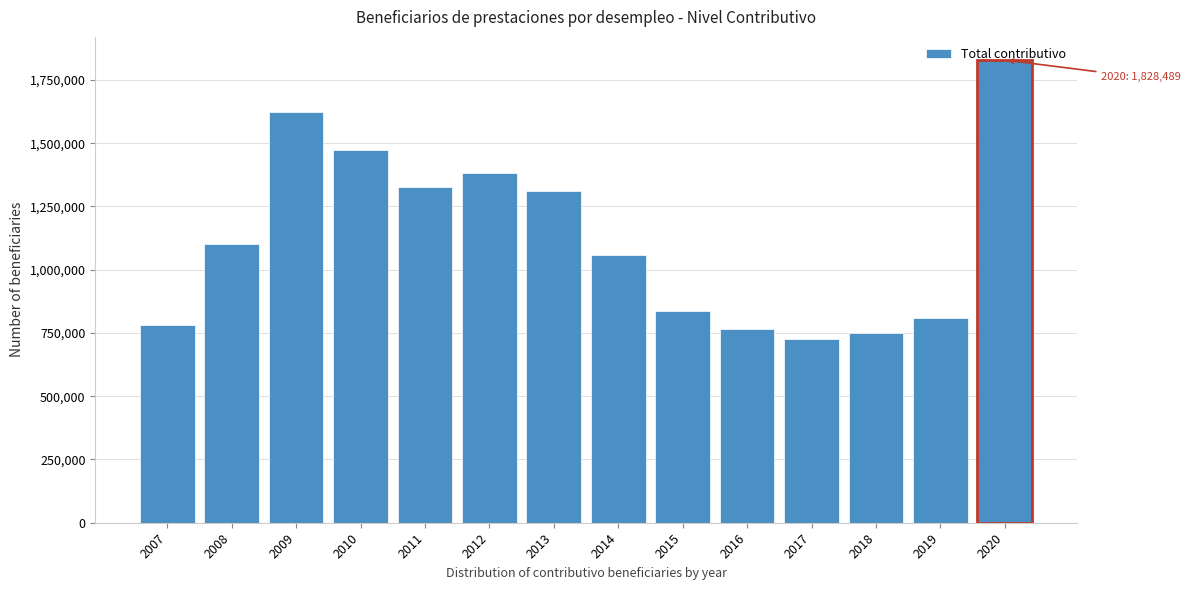

What is the minimum value shown in the chart?

726574.6